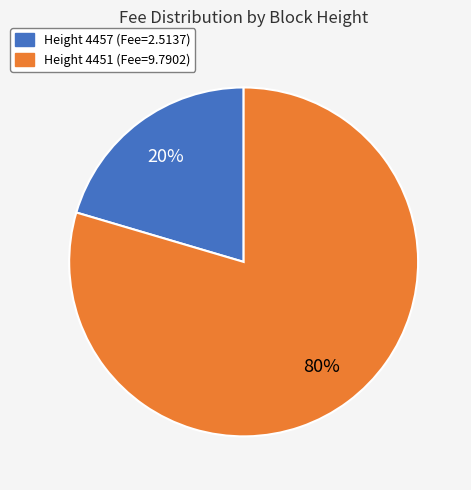

How many segments does this pie chart have?

2